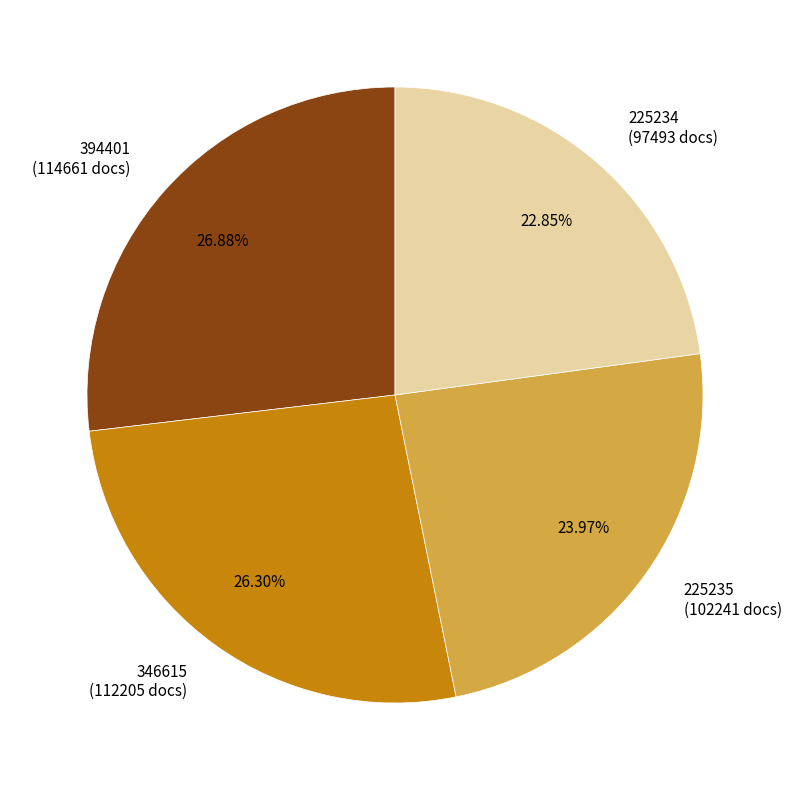

To the nearest percent, what is the combined percentage of 346615 and 225235?

50%